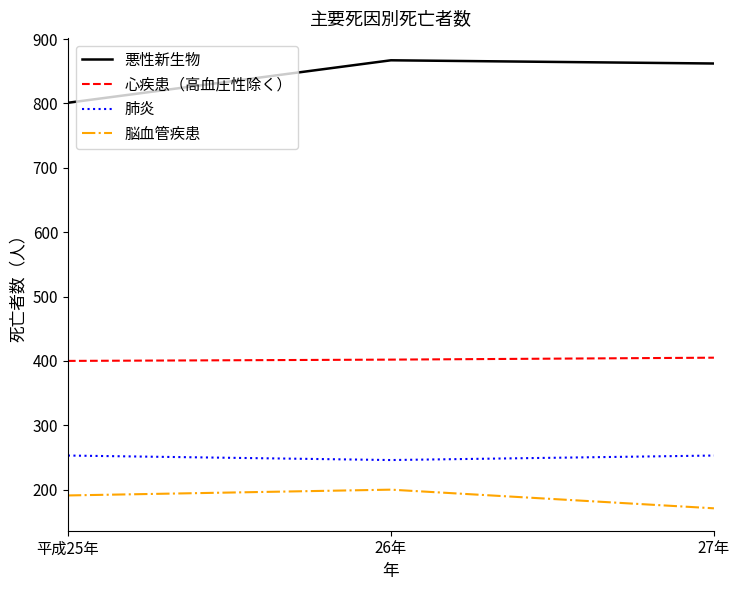

At which label does 肺炎 reach its minimum?

26年